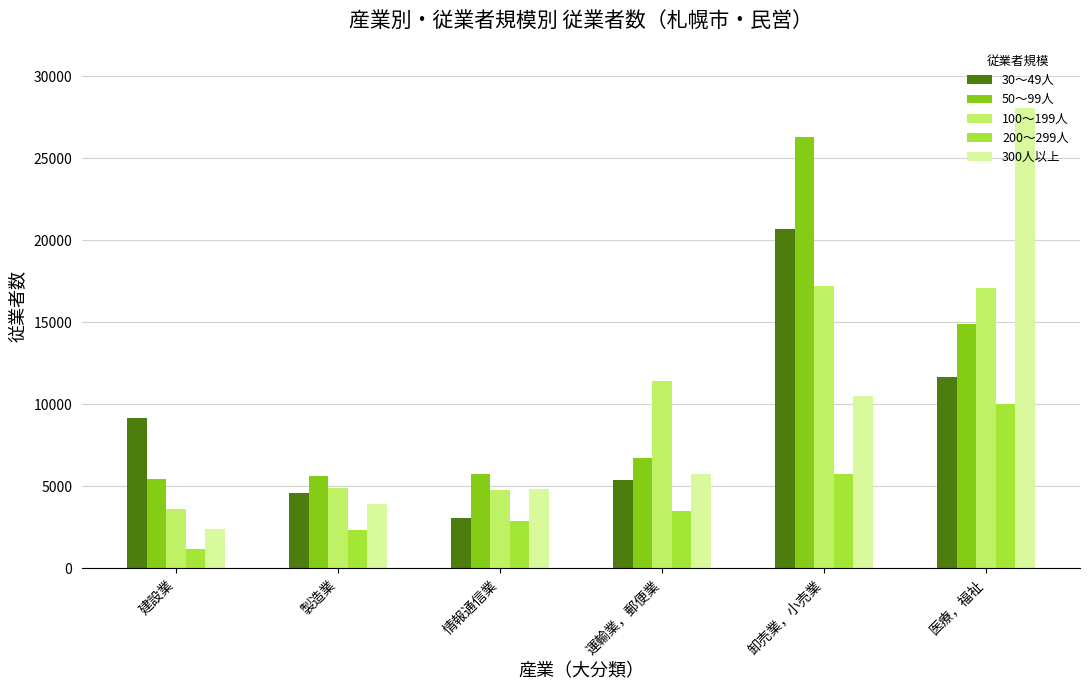

At 運輸業，郵便業, list the series in order from largest to smallest.

100～199人, 50～99人, 300人以上, 30～49人, 200～299人